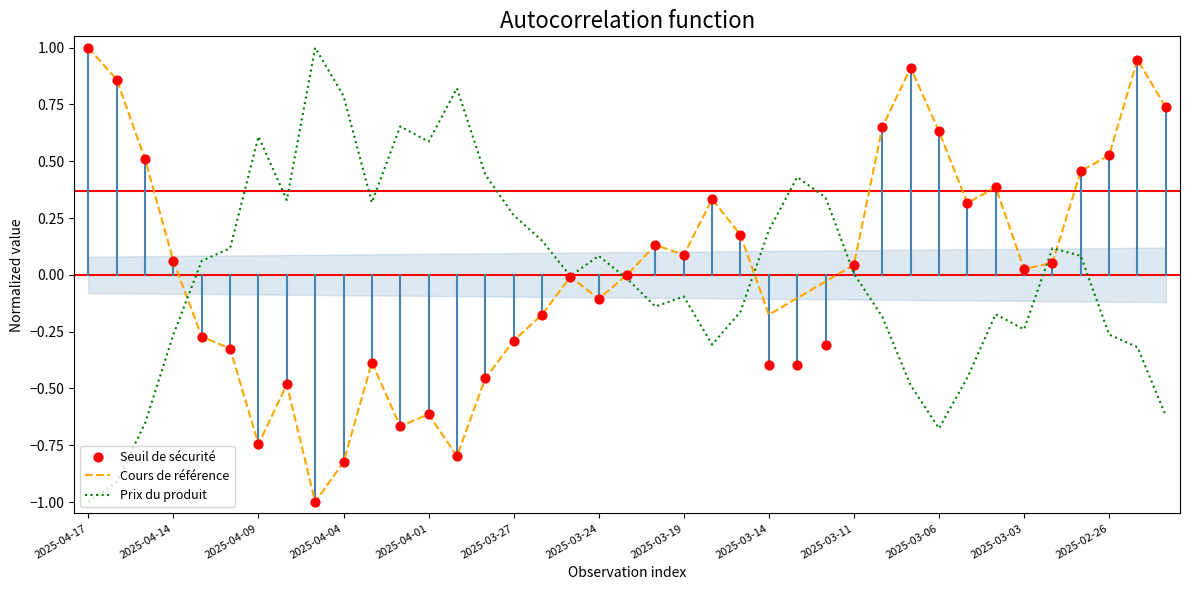

Which series contains the lowest Y value?

Seuil de sécurité